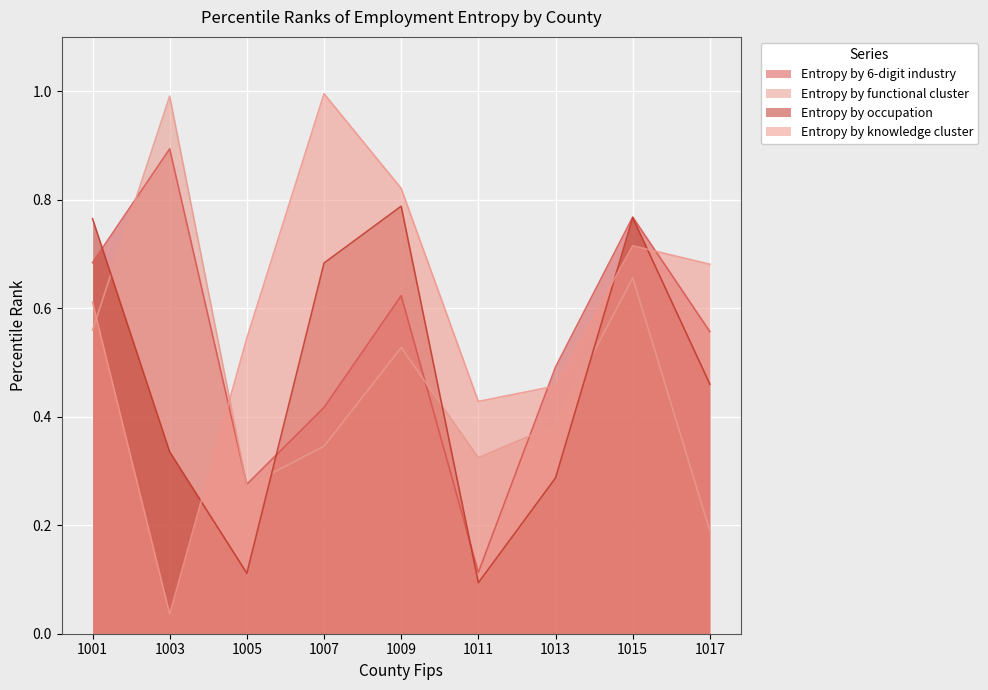

True or false: pctle_OccEntr_Jobs20 has a value of 0.1 at 1005.

True